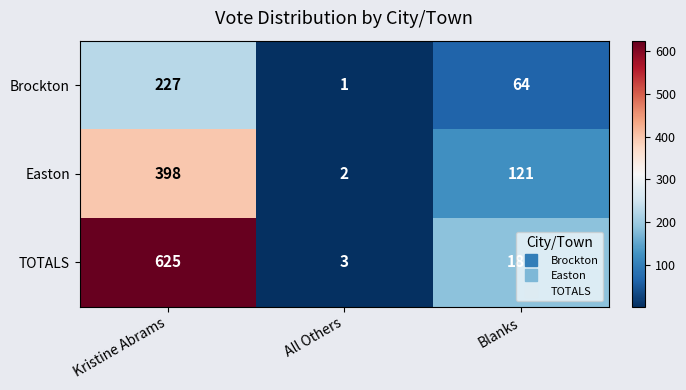

How many categories are shown in the chart?

3